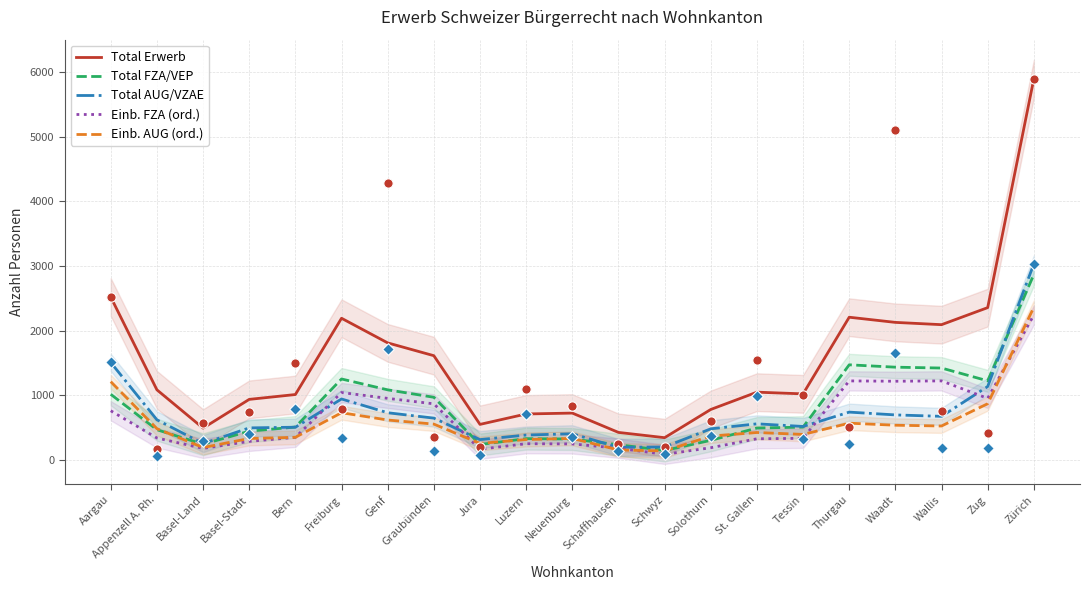

Which series contains the highest Y value?

Total Erwerb